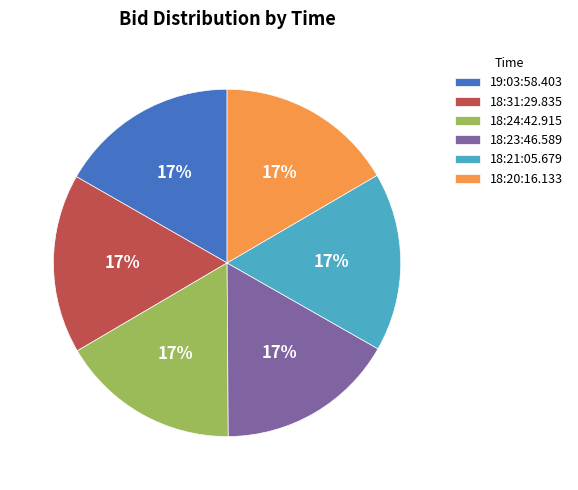

Is 18:21:05.679 the majority of the pie?

No